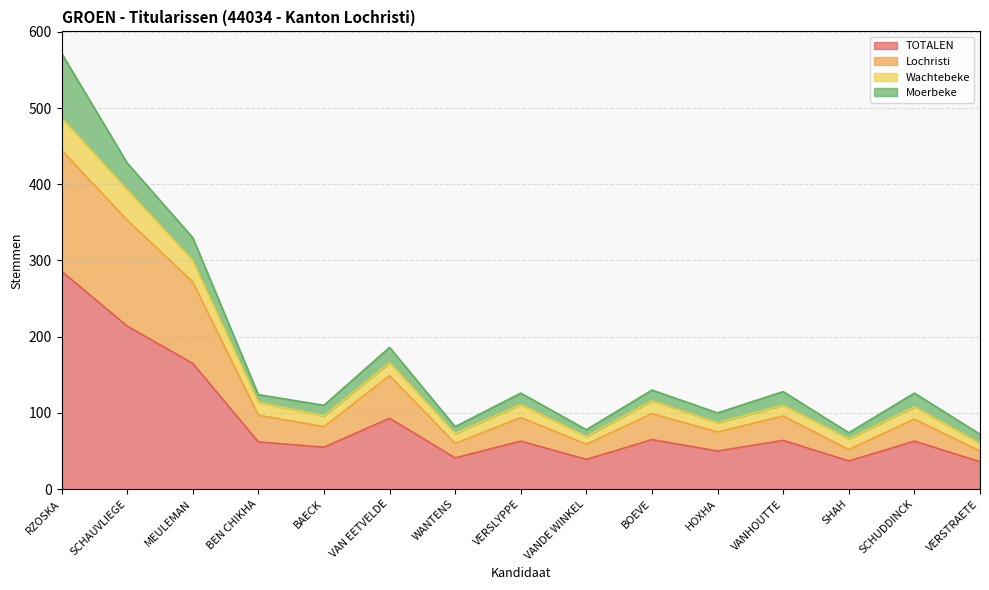

How many categories are shown in the chart?

15